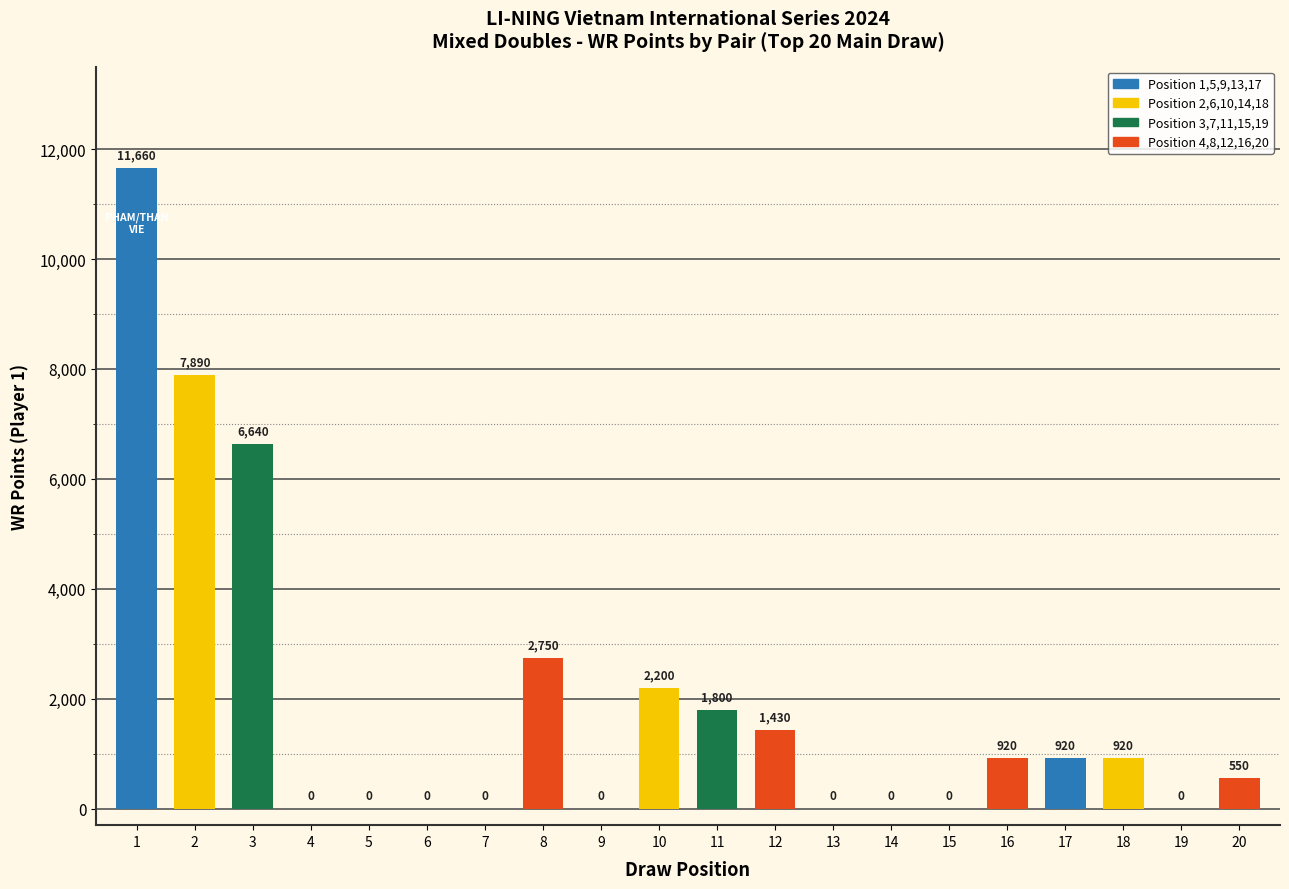

Reading left to right, list all the values displayed in this chart.

11660	7890	6640	0	0	0	0	2750	0	2200	1800	1430	0	0	0	920	920	920	0	550